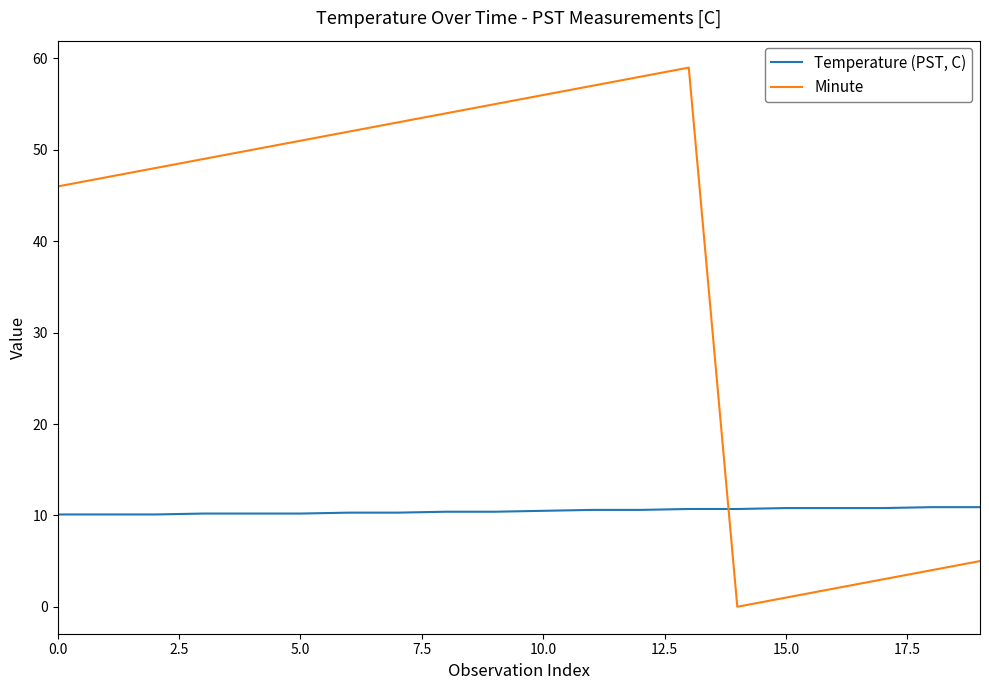

In Minute, how many points are higher than both neighbors (excluding endpoints)?

1